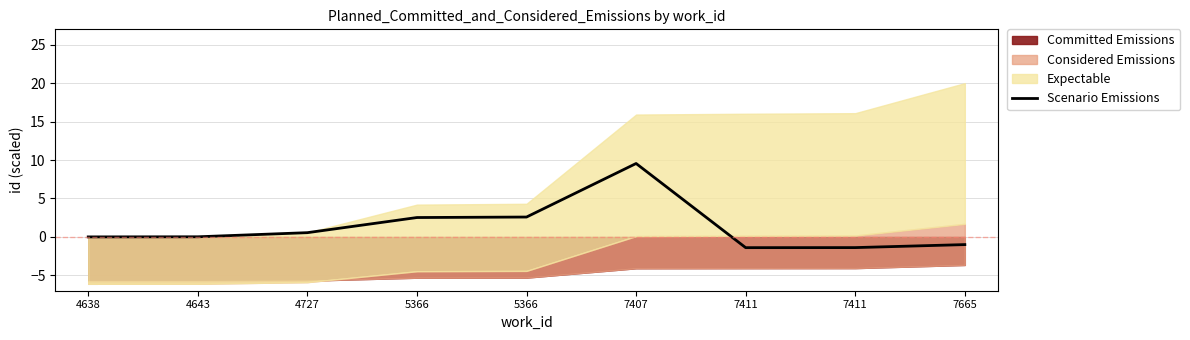

Which label corresponds to the smallest value in the chart?

7411